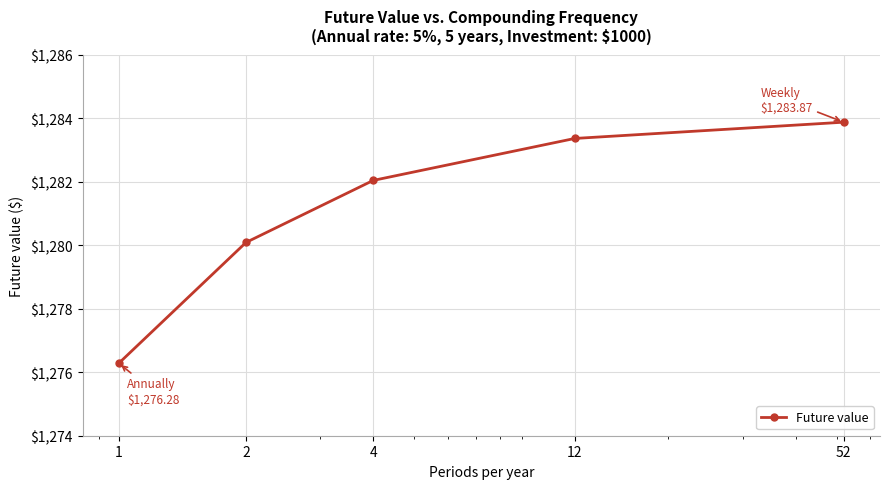

True or false: there are more than 1 points higher than both neighbors.

False